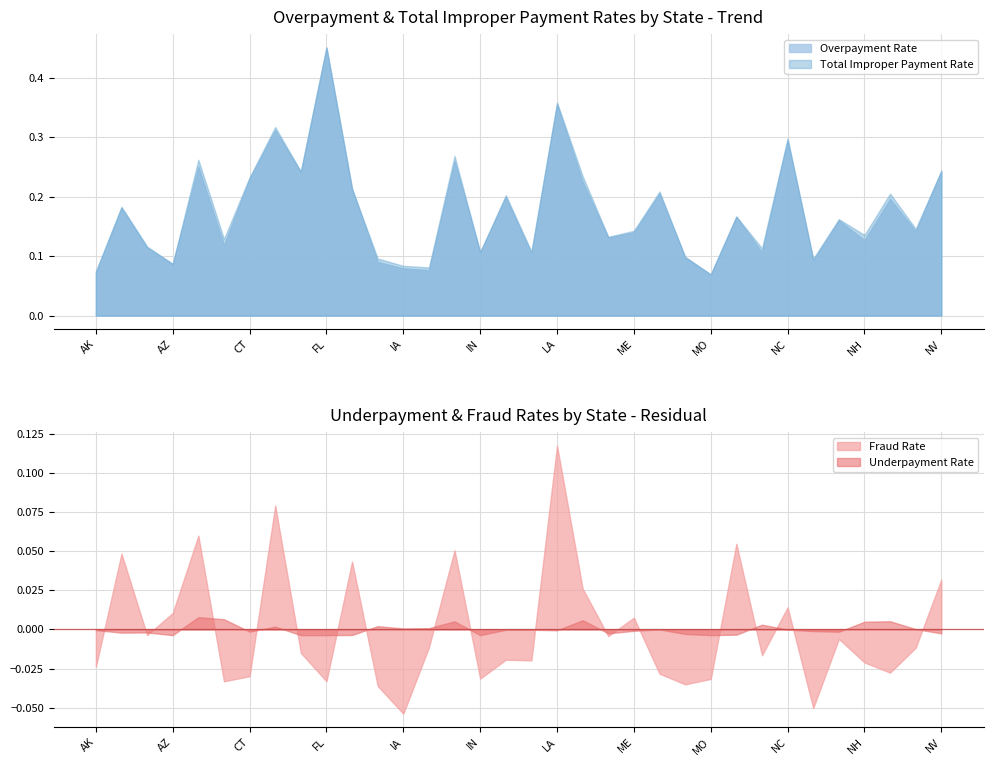

Where is the first local maximum for Total Improper Payment Rate?

AL